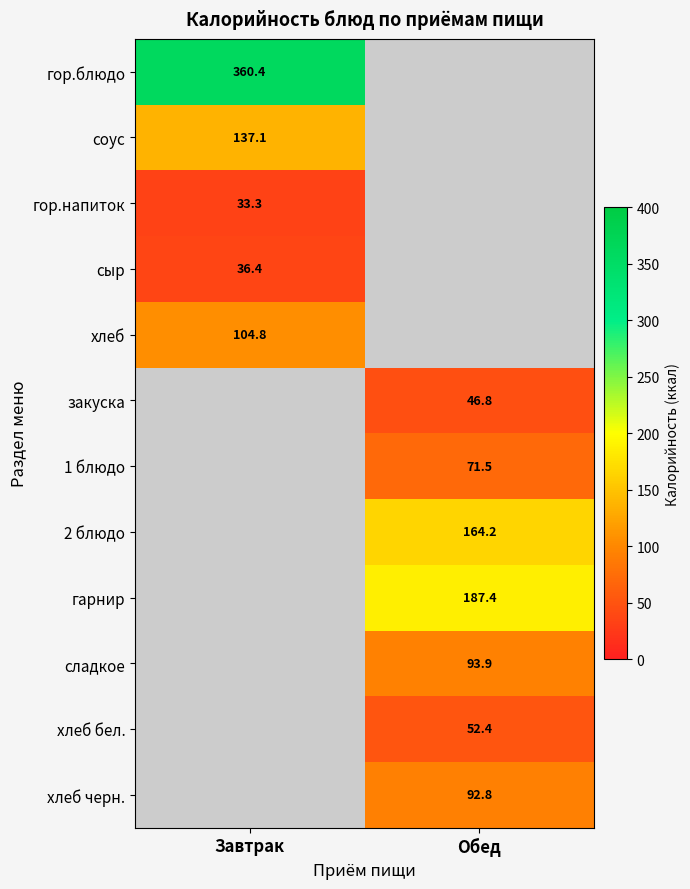

Is it true that гарнир equals 118.6 at Обед?

False